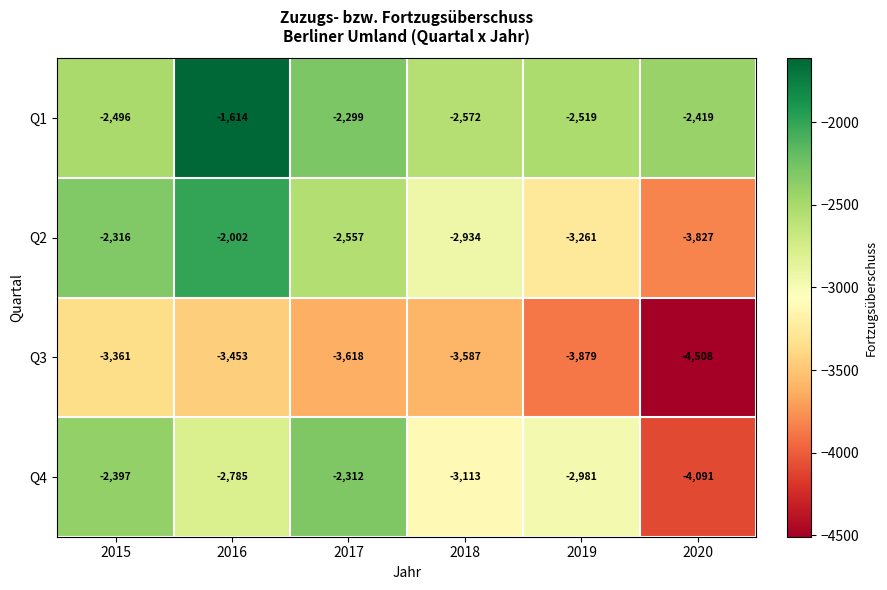

At which label does Q4 first exceed -2785?

2015